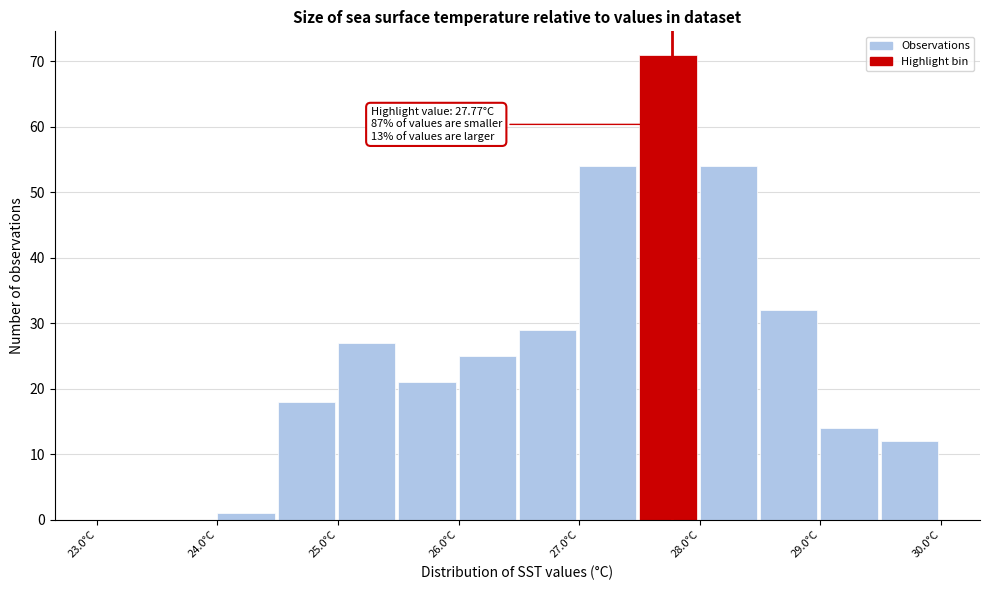

Over which range of the x-axis is the bar tallest?

27.5 to 28.0